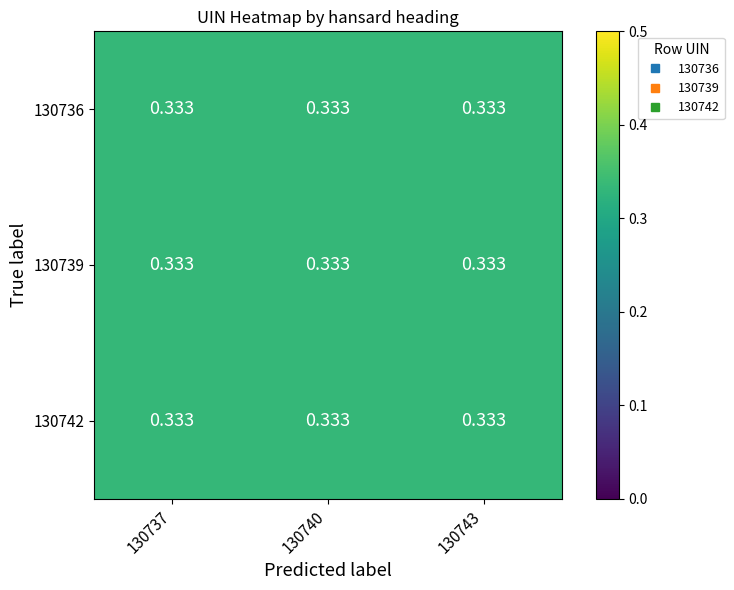

Reading right to left, what are all the values shown in this chart?

130736: 130743=0.3	130740=0.3	130737=0.3
130739: 130743=0.3	130740=0.3	130737=0.3
130742: 130743=0.3	130740=0.3	130737=0.3